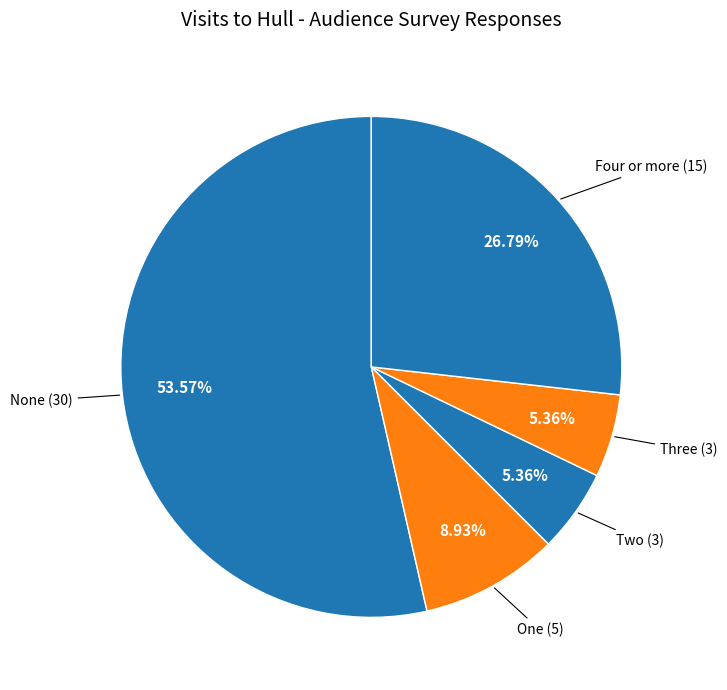

How many slices are in this pie chart?

5